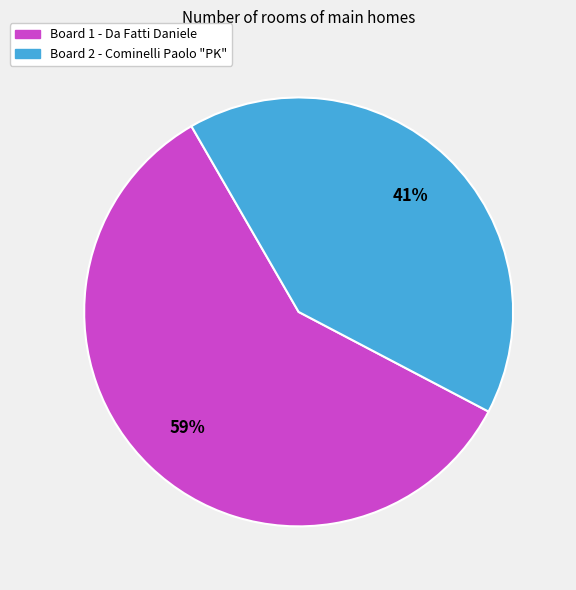

Is there any slice that represents more than half of the pie?

Yes